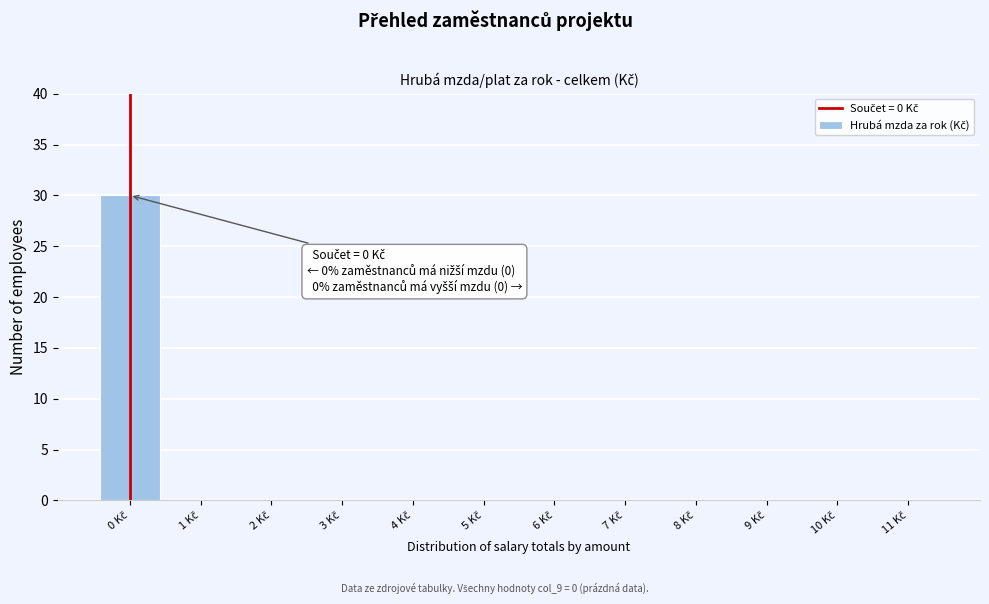

Which range on the x-axis has the tallest bar?

-0.5 to 0.5